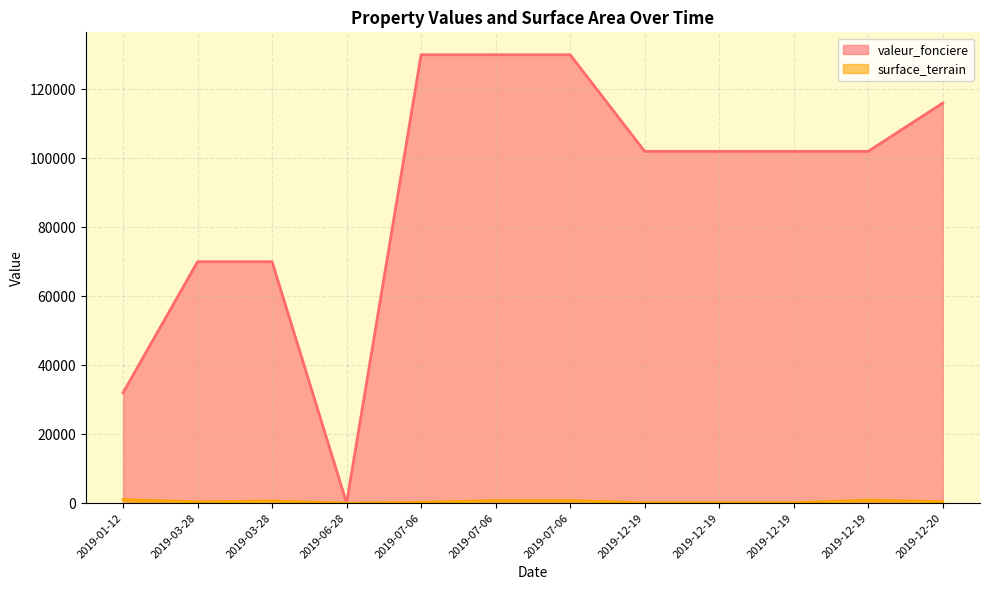

True or false: the data has more than 1 interior local peaks.

False